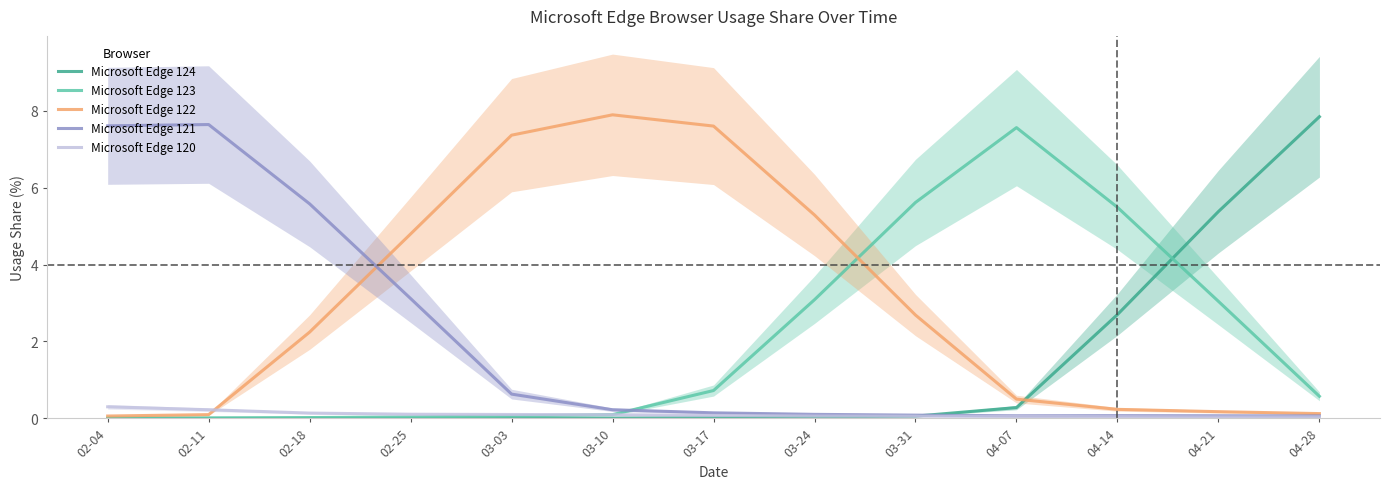

What is the maximum value shown in the chart?

7.9